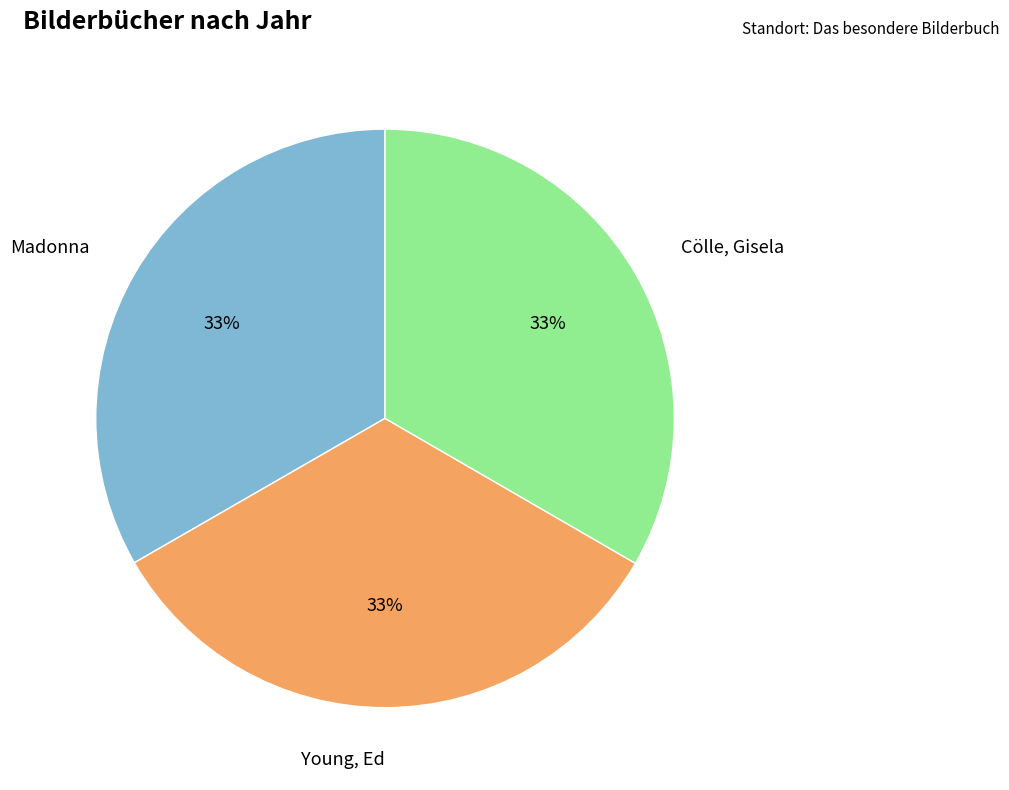

Is it true that Young, Ed is 33% of the pie?

True